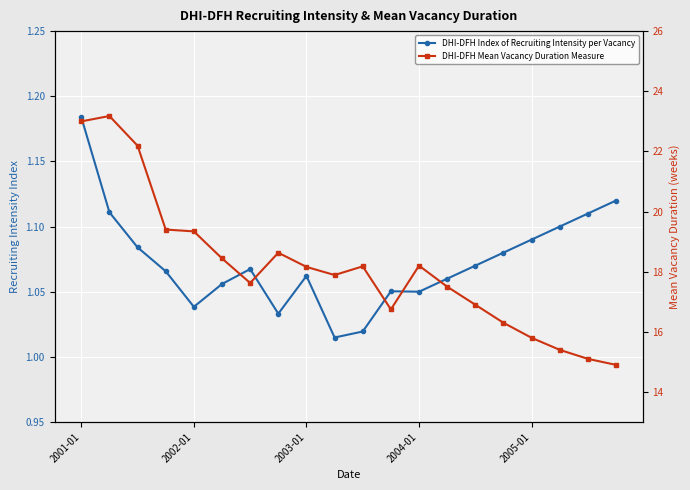

True or false: DHI-DFH Index of Recruiting Intensity per Vacancy and DHI-DFH Mean Vacancy Duration Measure intersect in this chart.

False